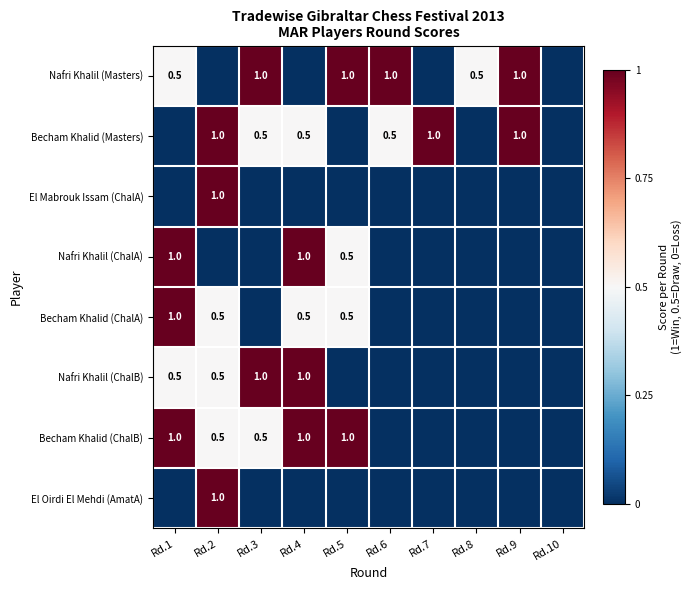

How many positive values does the El Oirdi El Mehdi (AmatA) series have?

1